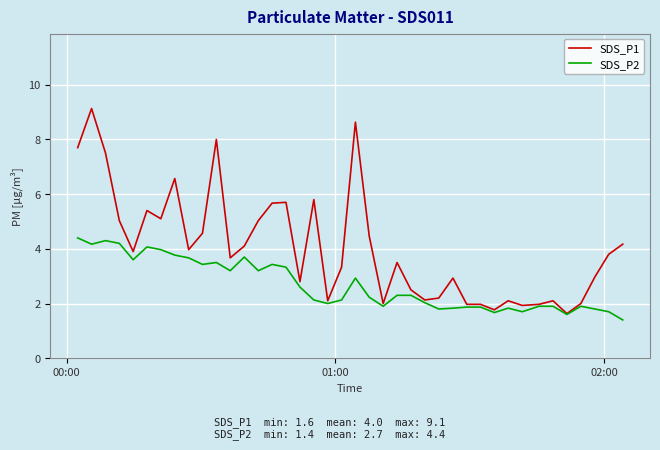

Which series has the widest spread of values?

SDS_P1